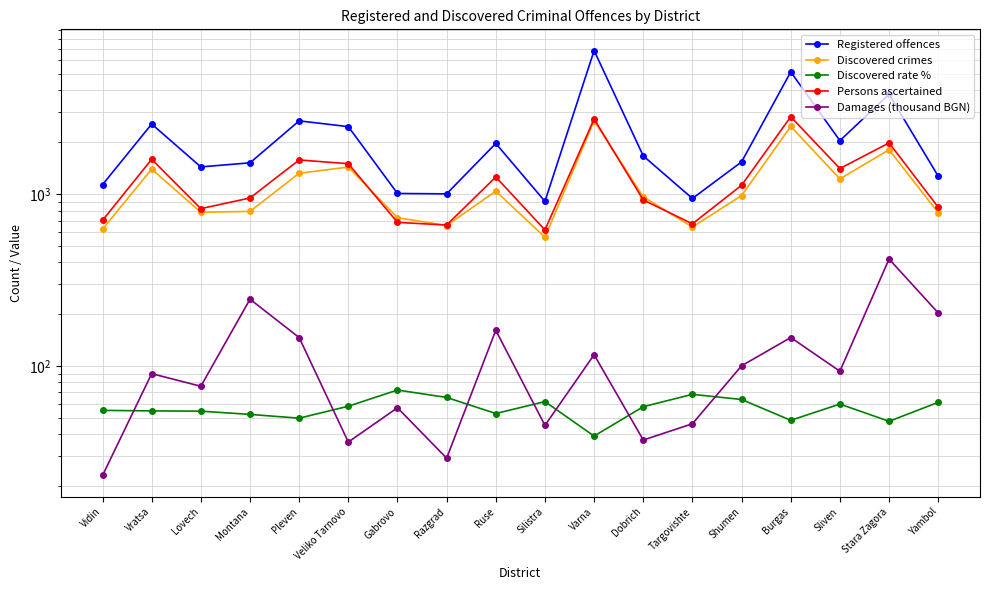

Reading left to right, transcribe all the data shown in this chart.

Registered offences: Vidin=1132.0	Vratsa=2551.0	Lovech=1436.0	Montana=1517.0	Pleven=2661.0	Veliko Tarnovo=2463.0	Gabrovo=1006.0	Razgrad=1001.0	Ruse=1967.0	Silistra=905.0	Varna=6823.0	Dobrich=1664.0	Targovishte=941.0	Shumen=1536.0	Burgas=5129.0	Sliven=2042.0	Stara Zagora=3799.0	Yambol=1268.0
Discovered crimes: Vidin=623.0	Vratsa=1394.0	Lovech=782.0	Montana=791.0	Pleven=1319.0	Veliko Tarnovo=1433.0	Gabrovo=727.0	Razgrad=655.0	Ruse=1038.0	Silistra=560.0	Varna=2662.0	Dobrich=962.0	Targovishte=642.0	Shumen=978.0	Burgas=2471.0	Sliven=1223.0	Stara Zagora=1806.0	Yambol=777.0
Discovered rate %: Vidin=55.0	Vratsa=54.6	Lovech=54.5	Montana=52.1	Pleven=49.6	Veliko Tarnovo=58.2	Gabrovo=72.3	Razgrad=65.4	Ruse=52.8	Silistra=61.9	Varna=39.0	Dobrich=57.8	Targovishte=68.2	Shumen=63.7	Burgas=48.2	Sliven=59.9	Stara Zagora=47.5	Yambol=61.3
Persons ascertained: Vidin=702.0	Vratsa=1590.0	Lovech=821.0	Montana=947.0	Pleven=1576.0	Veliko Tarnovo=1499.0	Gabrovo=683.0	Razgrad=659.0	Ruse=1255.0	Silistra=617.0	Varna=2728.0	Dobrich=922.0	Targovishte=670.0	Shumen=1123.0	Burgas=2811.0	Sliven=1405.0	Stara Zagora=1981.0	Yambol=837.0
Damages (thousand BGN): Vidin=23.0	Vratsa=90.0	Lovech=76.0	Montana=244.0	Pleven=146.0	Veliko Tarnovo=36.0	Gabrovo=57.0	Razgrad=29.0	Ruse=161.0	Silistra=45.0	Varna=116.0	Dobrich=37.0	Targovishte=46.0	Shumen=100.0	Burgas=146.0	Sliven=93.0	Stara Zagora=418.0	Yambol=203.0